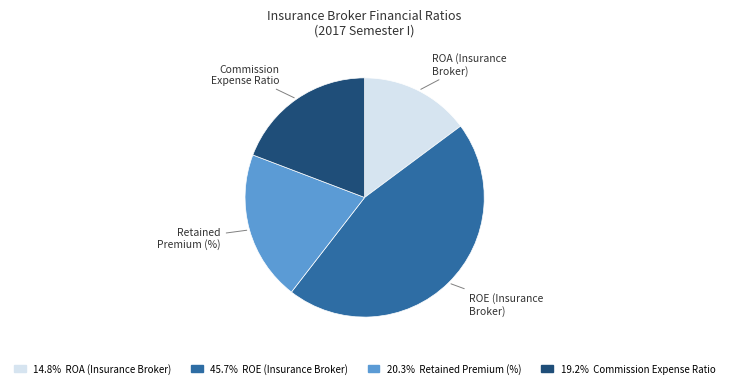

Does any single category account for the majority?

No